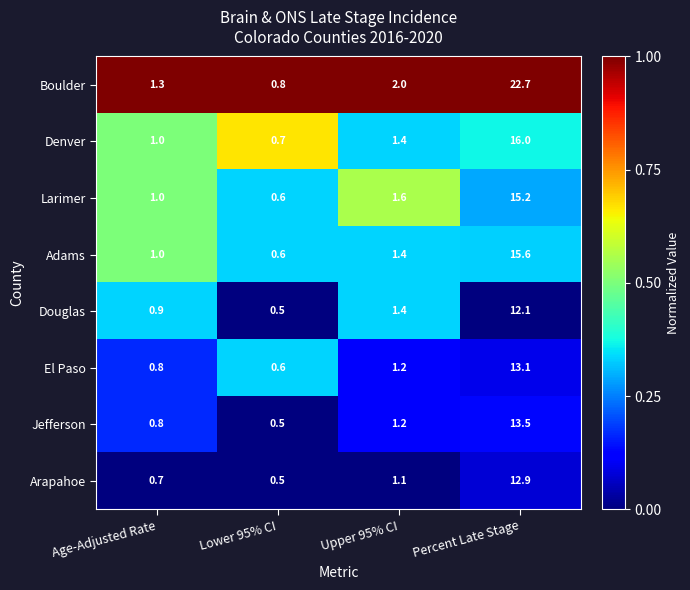

What is the highest value of the Adams series?

15.6